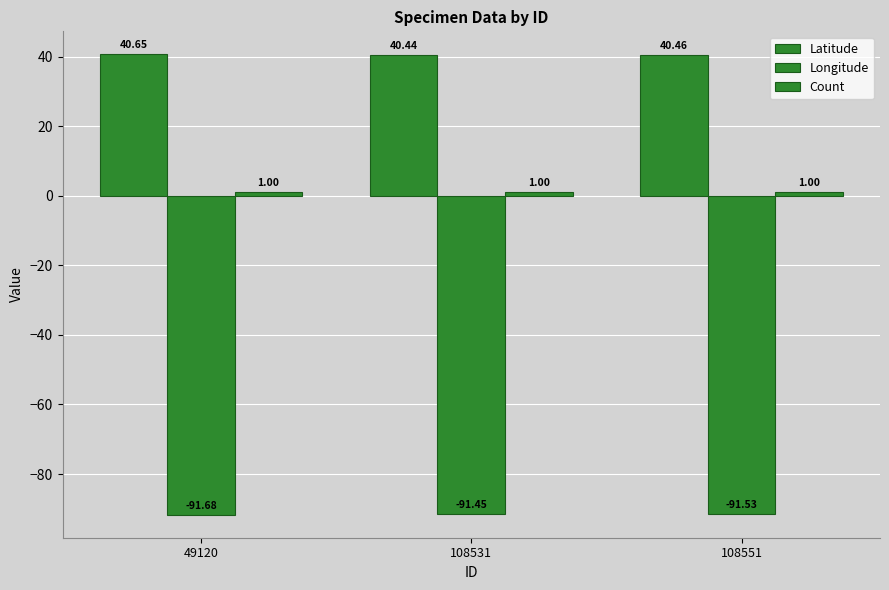

At 108531, list the series in order from smallest to largest.

Longitude, Count, Latitude